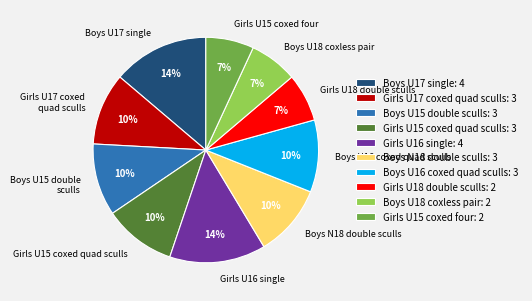

To the nearest percent, what portion does Girls U18 double sculls represent?

7%